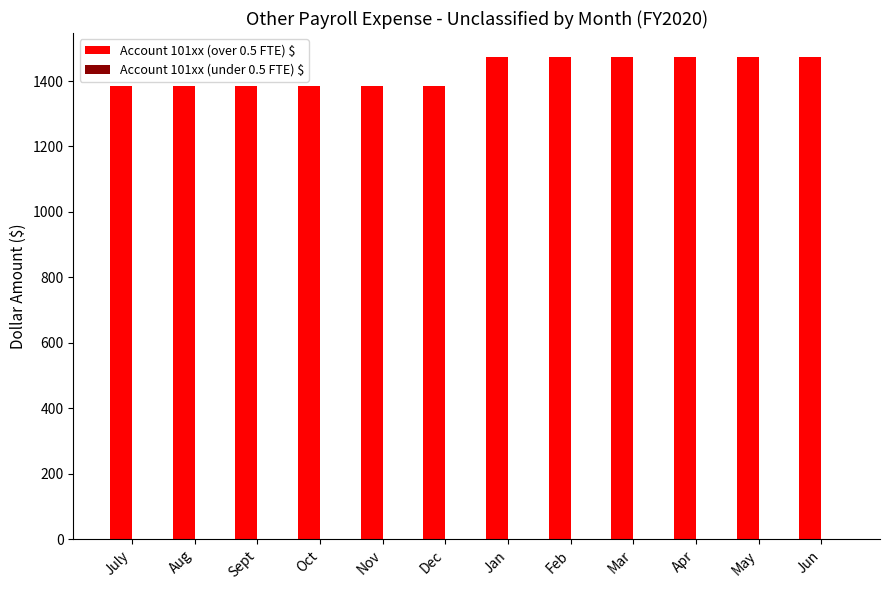

The Account 101xx (over 0.5 FTE) $ series shows 1473.0 at Jan. True or false?

True